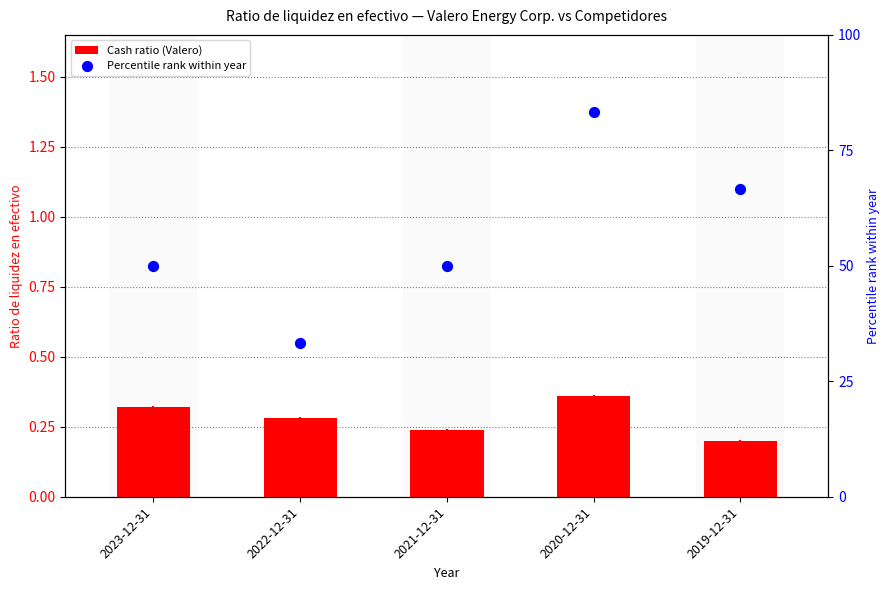

What are all the series names shown in the legend?

Cash ratio (Valero), Percentile rank within year